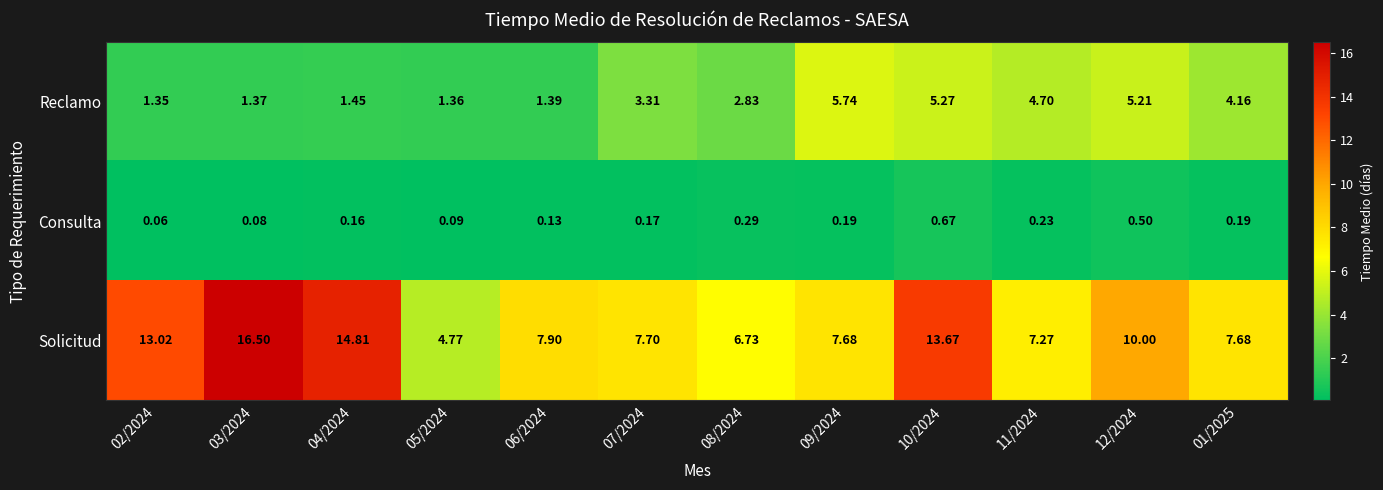

Which series has the widest spread of values?

Solicitud